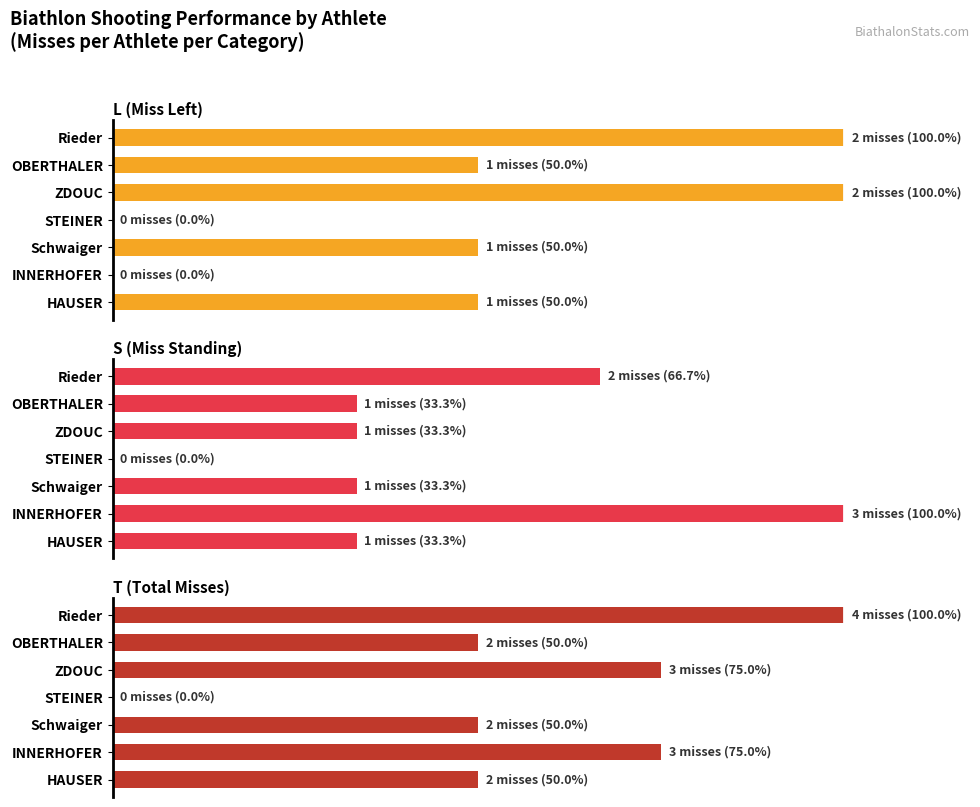

Between Rieder and INNERHOFER, which is larger?

Rieder